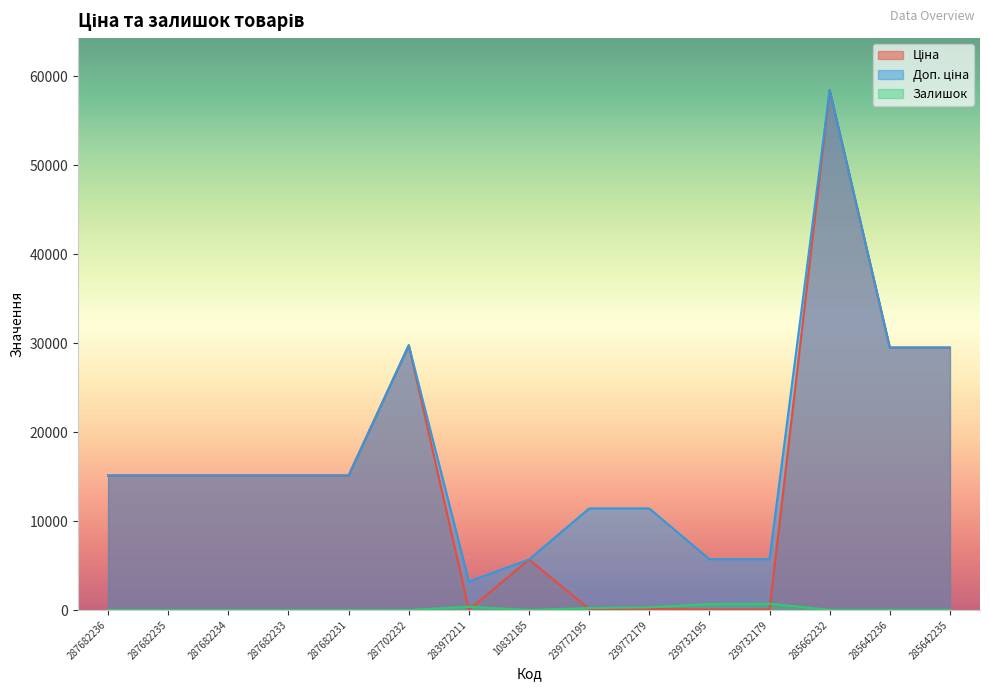

How many lines are shown in the chart?

3